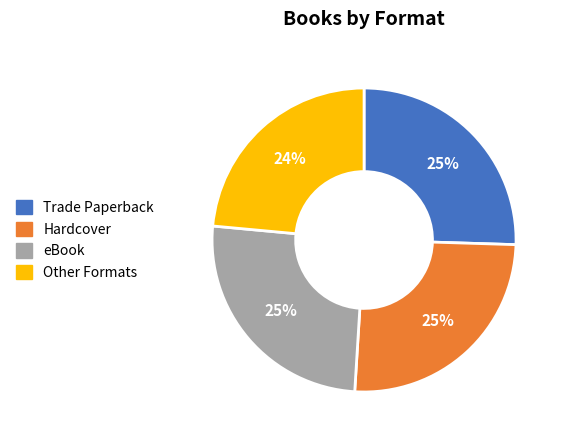

Does any single category account for the majority?

No